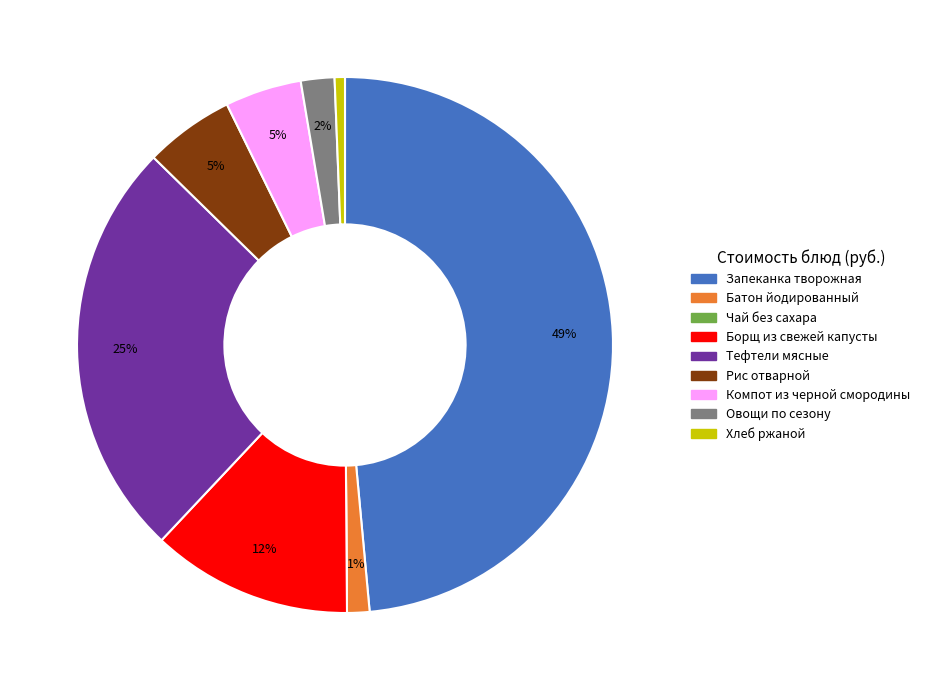

What is the largest slice in the pie chart?

Запеканка творожная